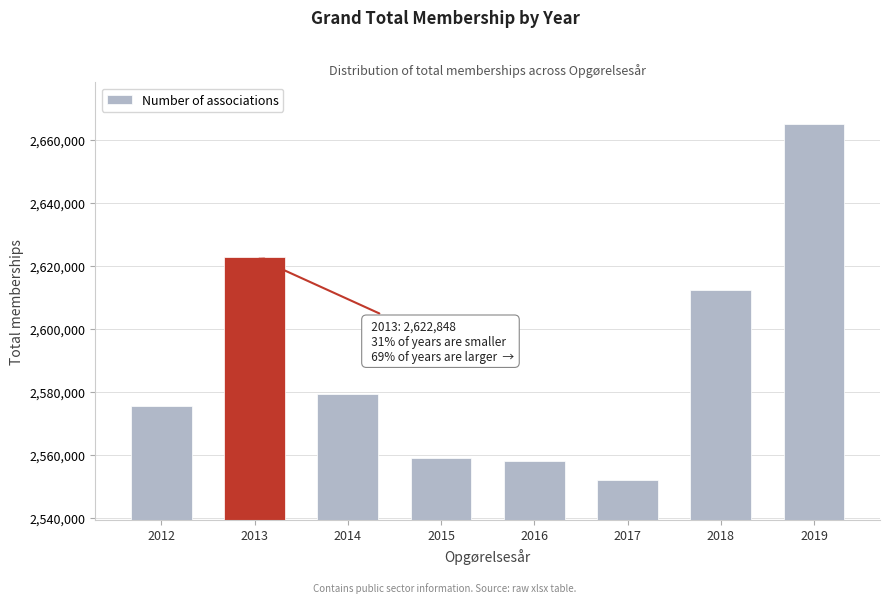

Reading left to right, transcribe all the data shown in this chart.

2012=2575506	2013=2622848	2014=2579360	2015=2559073	2016=2557970	2017=2552090	2018=2612147	2019=2664907